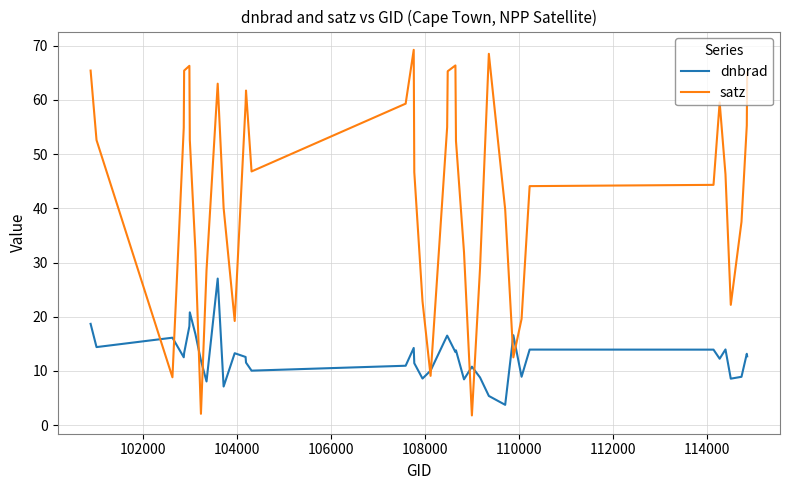

What is the smallest value displayed?

1.8